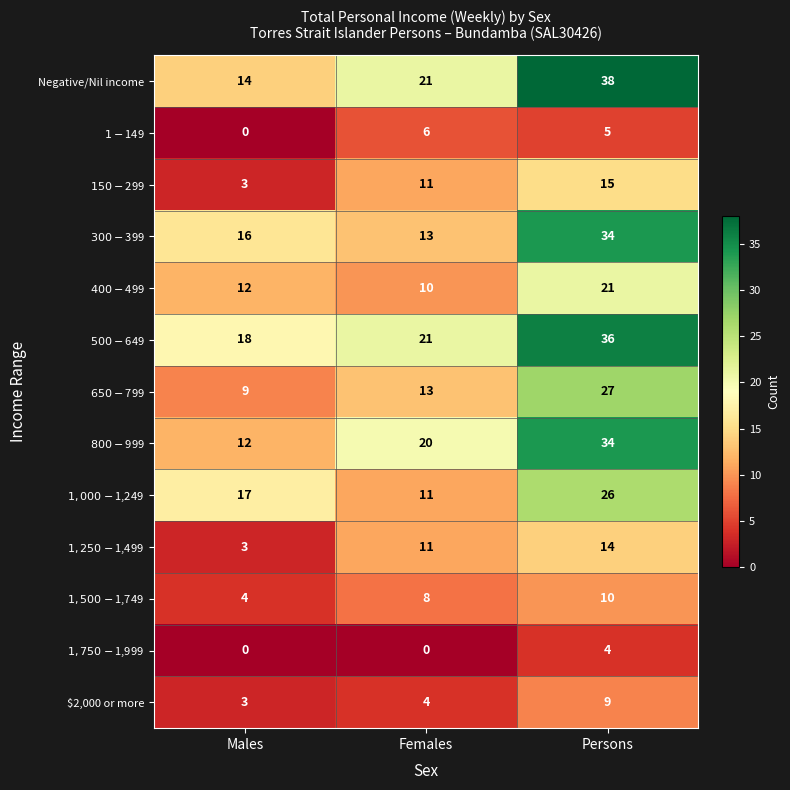

What is the total value across all series at Males?

111